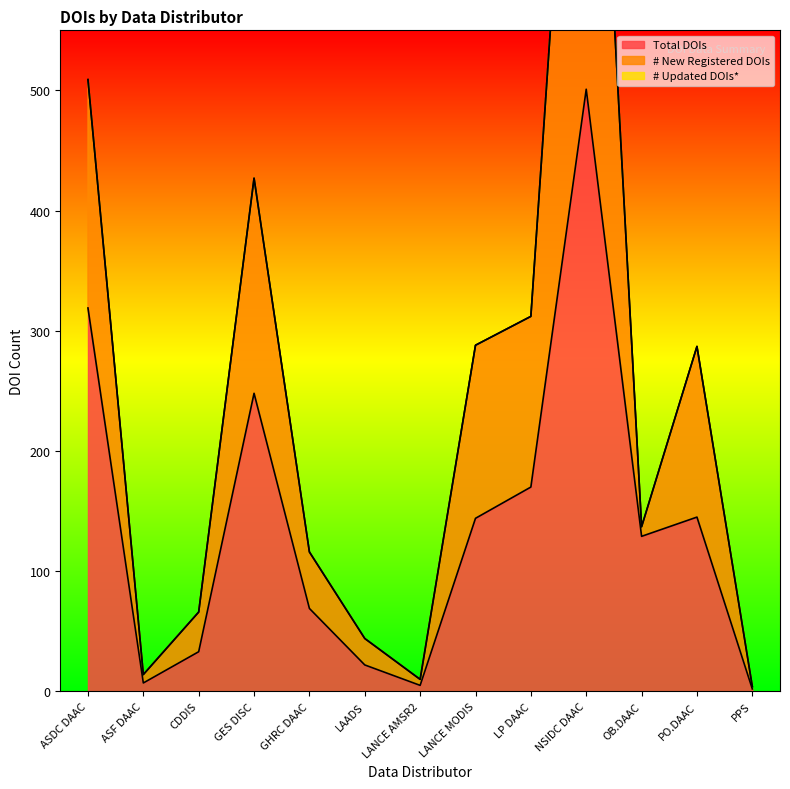

At which label does # New Registered DOIs first exceed 137?

ASDC DAAC